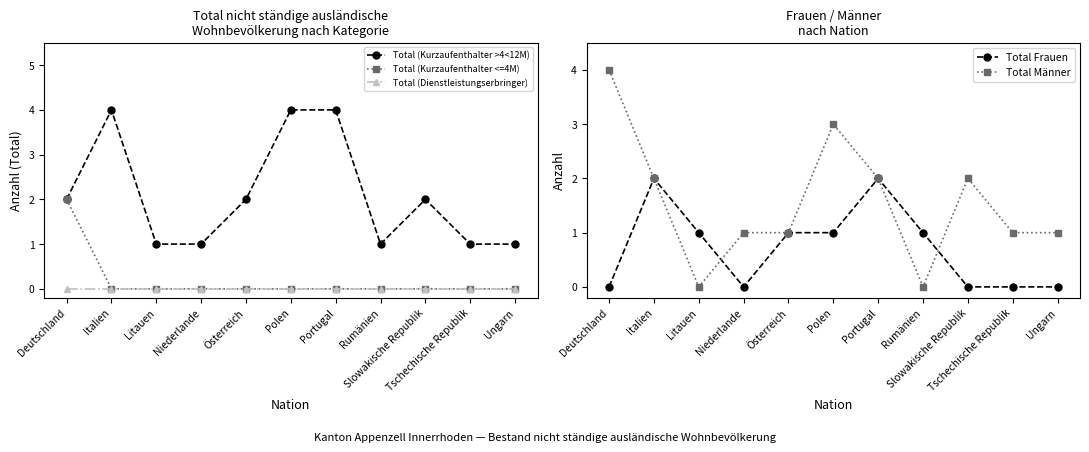

At Ungarn, list the series in order from smallest to largest.

Total (Kurzaufenthalter <=4M), Total (Dienstleistungserbringer), Total Frauen, Total (Kurzaufenthalter >4<12M), Total Männer